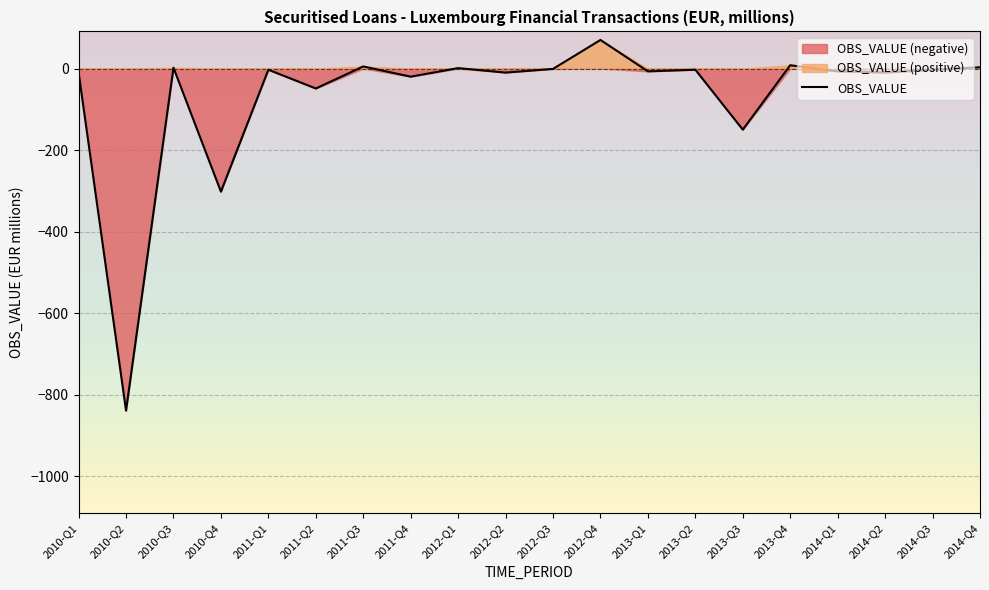

Where does the data first go above -3?

2010-Q3